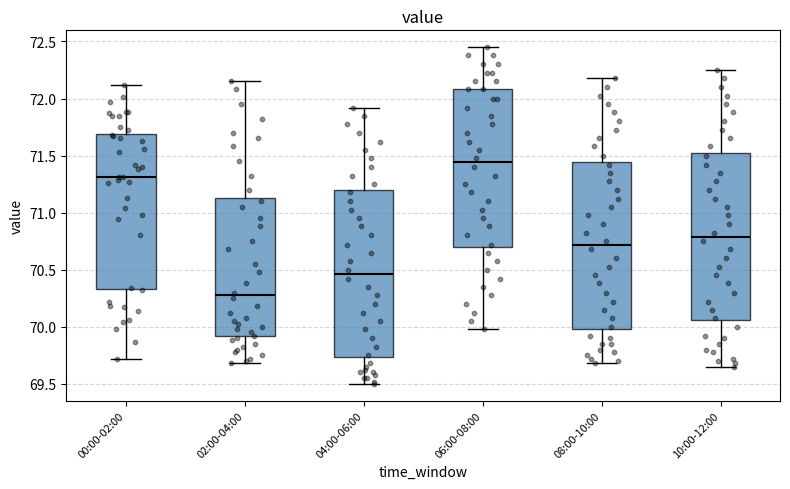

Reading left to right, transcribe this box plot: for each box, give where its median line is, the range the box spans, and where its two whiskers end, as read against the y-axis. The values are not printed on the chart, so give them approximately, as read against the axis.

00:00-02:00: median 71.30, box 70.35 to 71.70, whiskers 69.70 to 72.10
02:00-04:00: median 70.30, box 69.90 to 71.15, whiskers 69.70 to 72.15
04:00-06:00: median 70.45, box 69.75 to 71.20, whiskers 69.50 to 71.90
06:00-08:00: median 71.45, box 70.70 to 72.10, whiskers 70.00 to 72.45
08:00-10:00: median 70.70, box 70.00 to 71.45, whiskers 69.70 to 72.20
10:00-12:00: median 70.80, box 70.05 to 71.50, whiskers 69.65 to 72.25